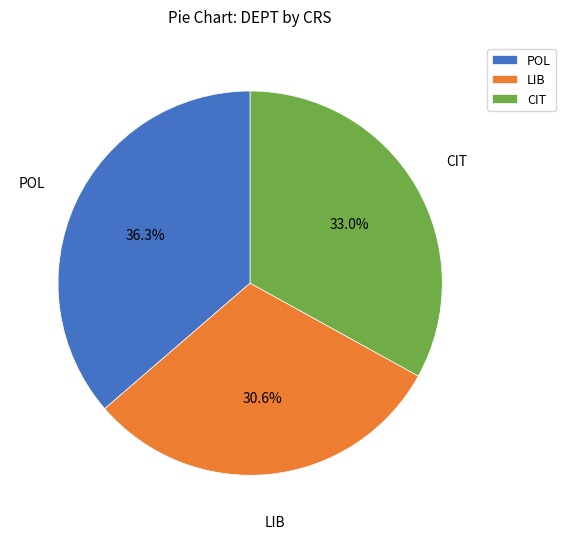

Count the number of slices in the pie.

3